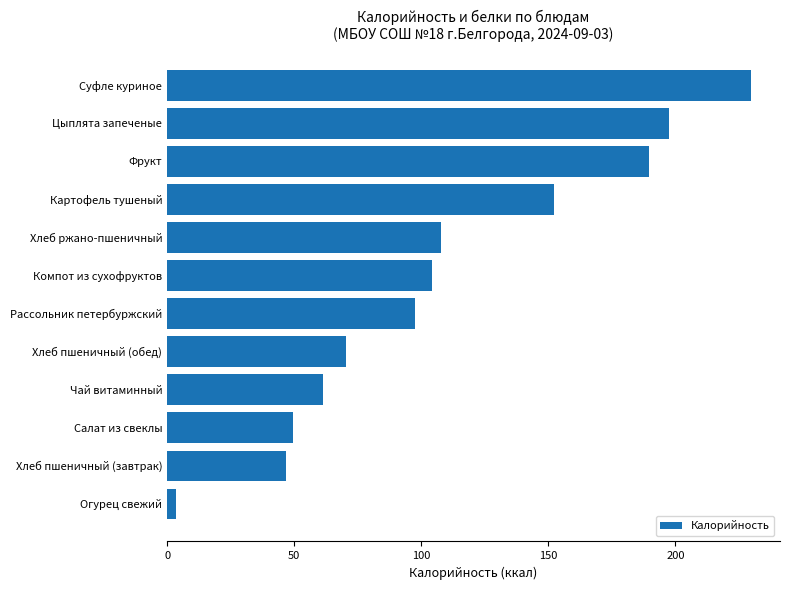

What is the greatest value displayed?

229.7